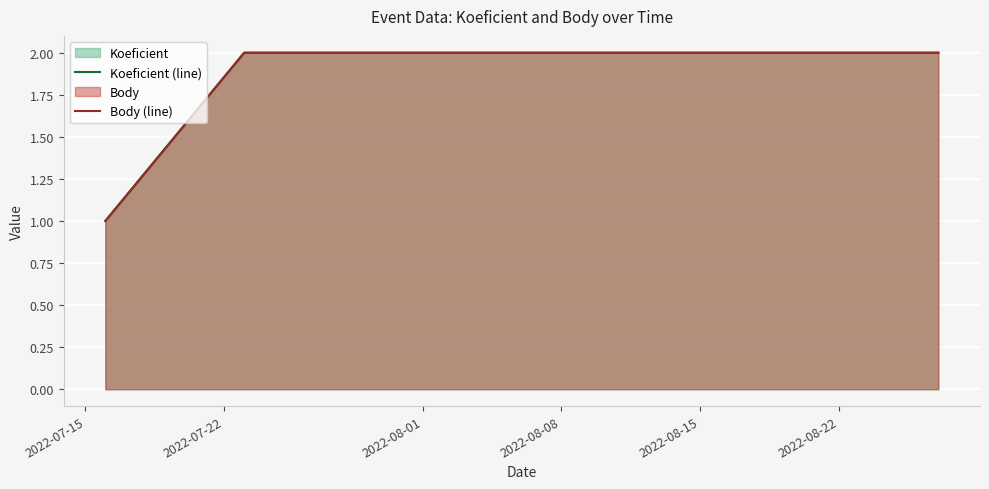

The Koeficient (line) series shows 3 at 2022-07-22. True or false?

False